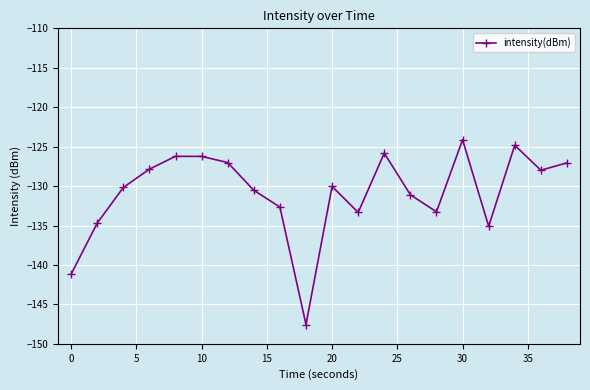

What is the value of the 12th point from the left?

-133.3